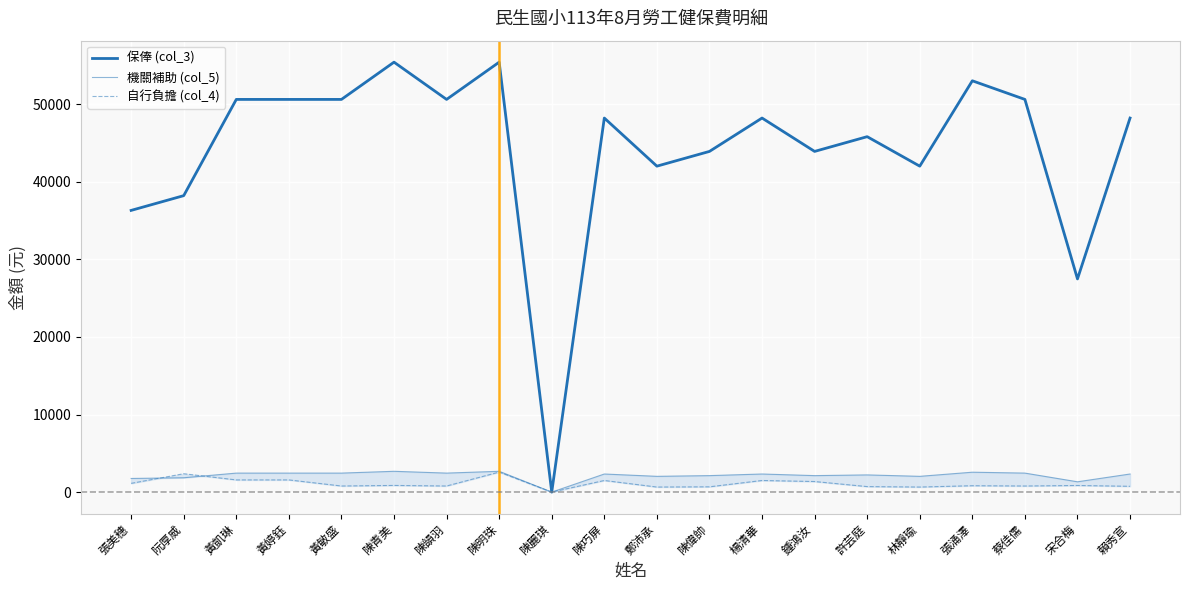

What is the sum of all 機關補助 (col_5) values?

42631